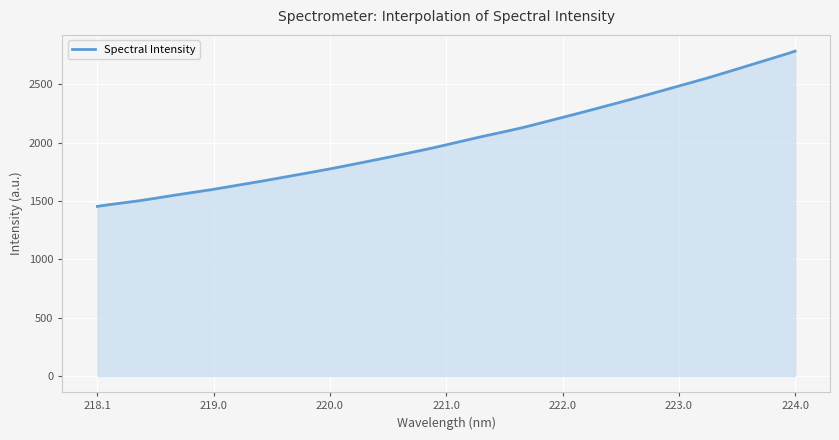

What is the greatest value displayed?

2784.4